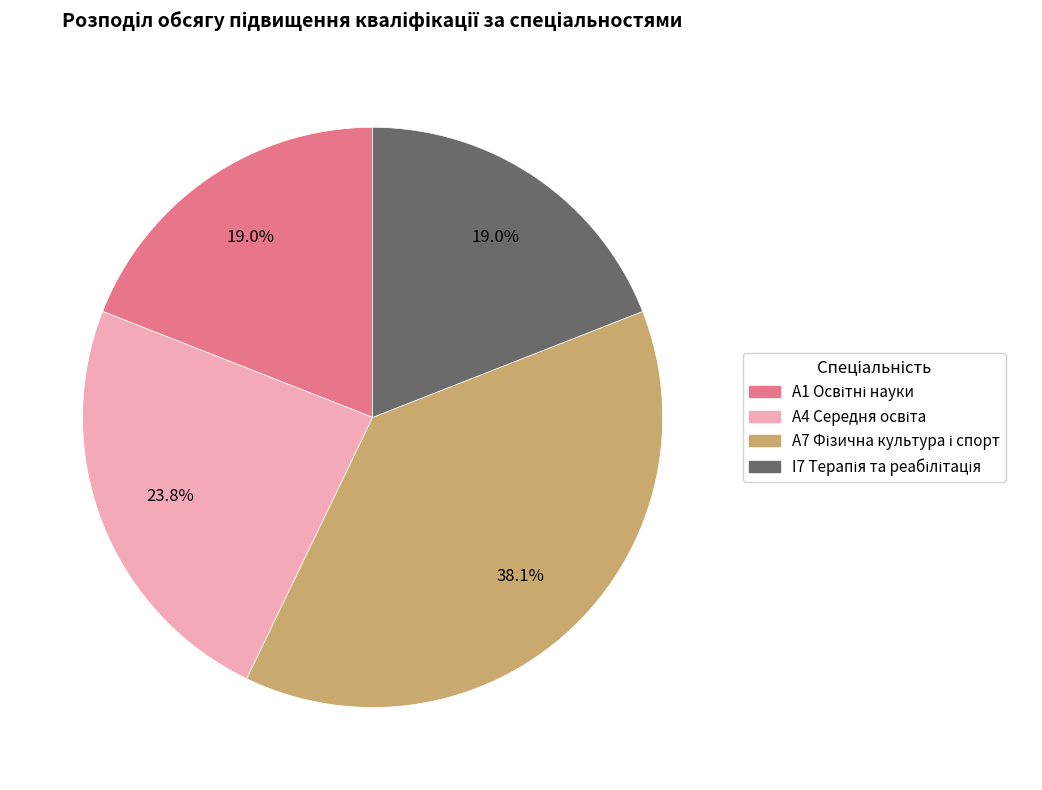

Count the number of slices in the pie.

4